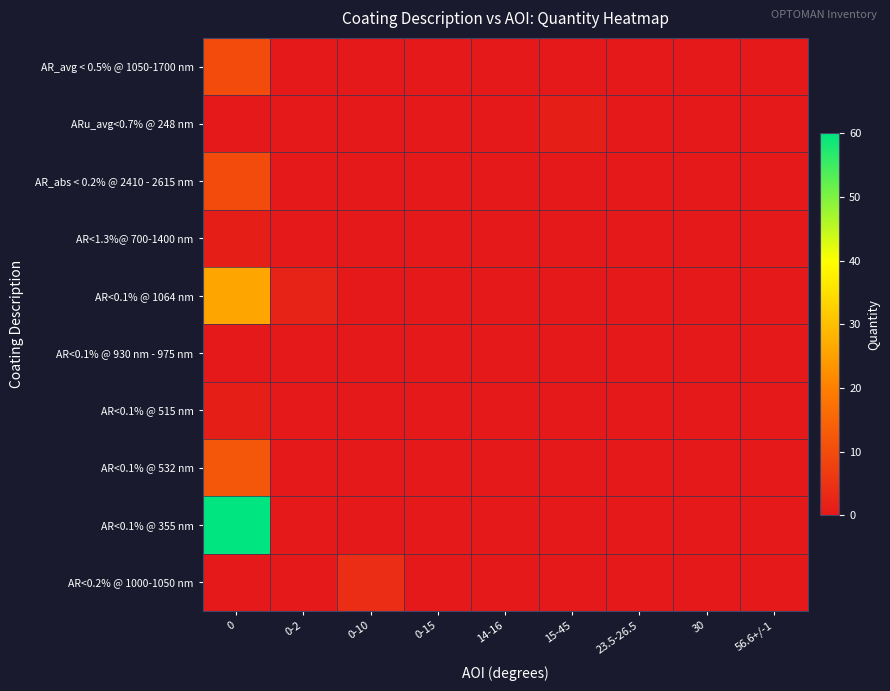

Reading left to right, what are all the values shown in this chart?

AR_avg < 0.5% @ 1050-1700 nm: 0=10	0-2=0	0-10=0	0-15=0	14-16=0	15-45=0	23.5-26.5=0	30=0	56.6+/-1=0
ARu_avg<0.7% @ 248 nm: 0=0	0-2=0	0-10=0	0-15=0	14-16=0	15-45=1	23.5-26.5=0	30=0	56.6+/-1=0
AR_abs < 0.2% @ 2410 - 2615 nm: 0=10	0-2=0	0-10=0	0-15=0	14-16=0	15-45=0	23.5-26.5=0	30=0	56.6+/-1=0
AR<1.3%@ 700-1400 nm: 0=1	0-2=0	0-10=0	0-15=0	14-16=0	15-45=0	23.5-26.5=0	30=0	56.6+/-1=0
AR<0.1% @ 1064 nm: 0=26	0-2=2	0-10=0	0-15=0	14-16=0	15-45=0	23.5-26.5=0	30=0	56.6+/-1=0
AR<0.1% @ 930 nm - 975 nm: 0=0	0-2=0	0-10=0	0-15=0	14-16=0	15-45=0	23.5-26.5=0	30=0	56.6+/-1=0
AR<0.1% @ 515 nm: 0=1	0-2=0	0-10=0	0-15=0	14-16=0	15-45=0	23.5-26.5=0	30=0	56.6+/-1=0
AR<0.1% @ 532 nm: 0=12	0-2=0	0-10=0	0-15=0	14-16=0	15-45=0	23.5-26.5=0	30=0	56.6+/-1=0
AR<0.1% @ 355 nm: 0=60	0-2=0	0-10=0	0-15=0	14-16=0	15-45=0	23.5-26.5=0	30=0	56.6+/-1=0
AR<0.2% @ 1000-1050 nm: 0=0	0-2=0	0-10=4	0-15=0	14-16=0	15-45=0	23.5-26.5=0	30=0	56.6+/-1=0